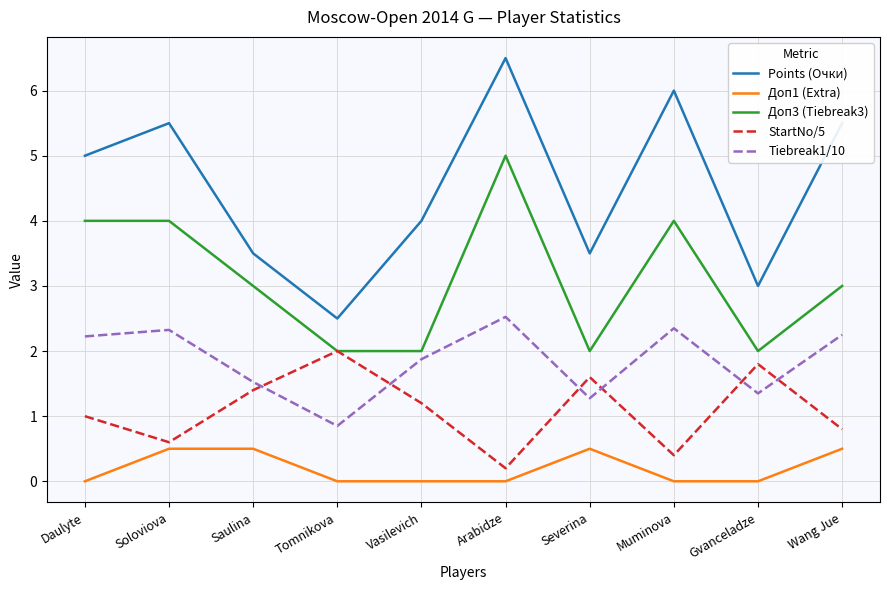

Rank the series by their maximum value, from highest to lowest.

Points (Очки), Доп3 (Tiebreak3), Tiebreak1/10, StartNo/5, Доп1 (Extra)